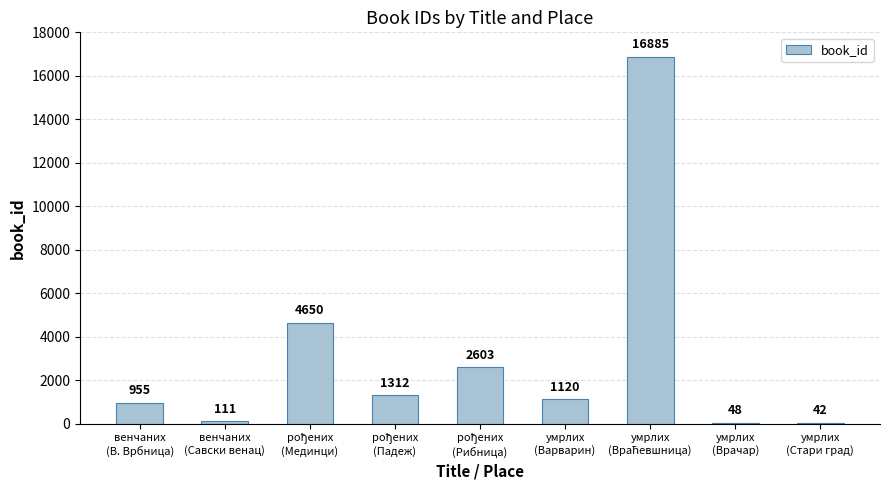

What is the sum of all values?

27726